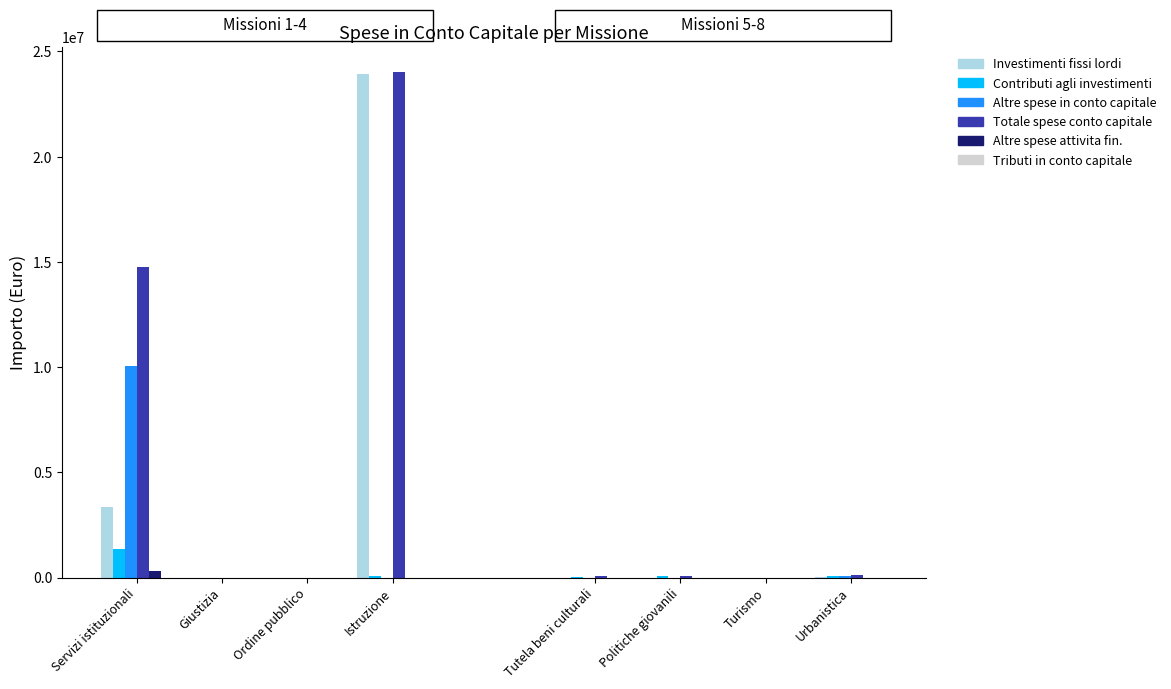

What is the difference between the maximum and minimum values in the Totale spese conto capitale series?

24025266.8